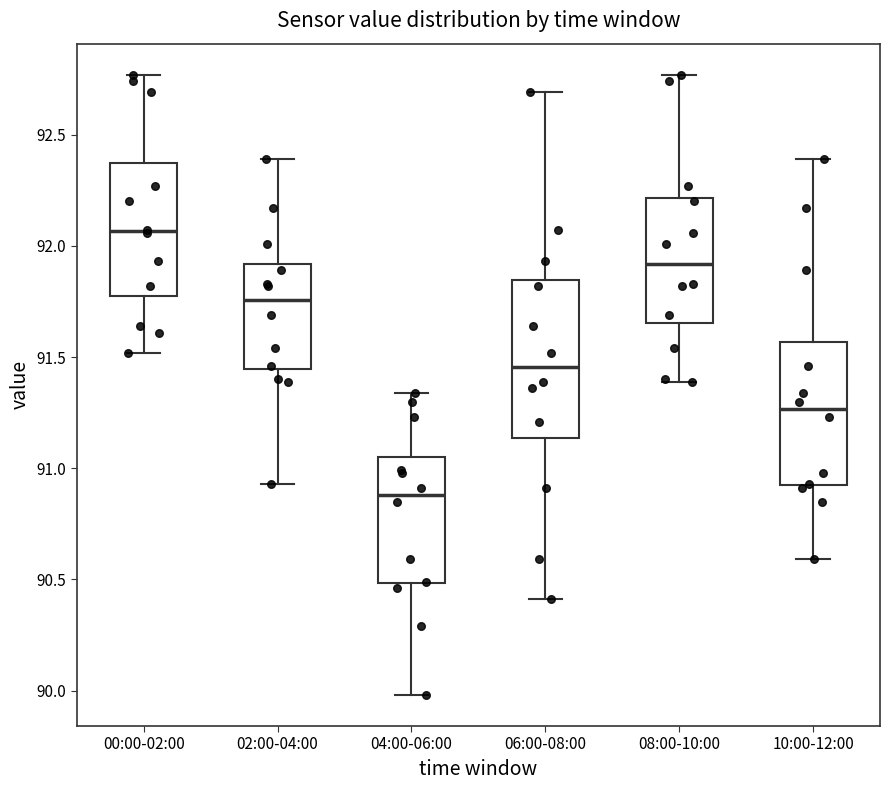

Where is the lower edge of the box for 04:00-06:00 on the y-axis? The values are not printed on the chart, so give them approximately, as read against the axis.

90.50